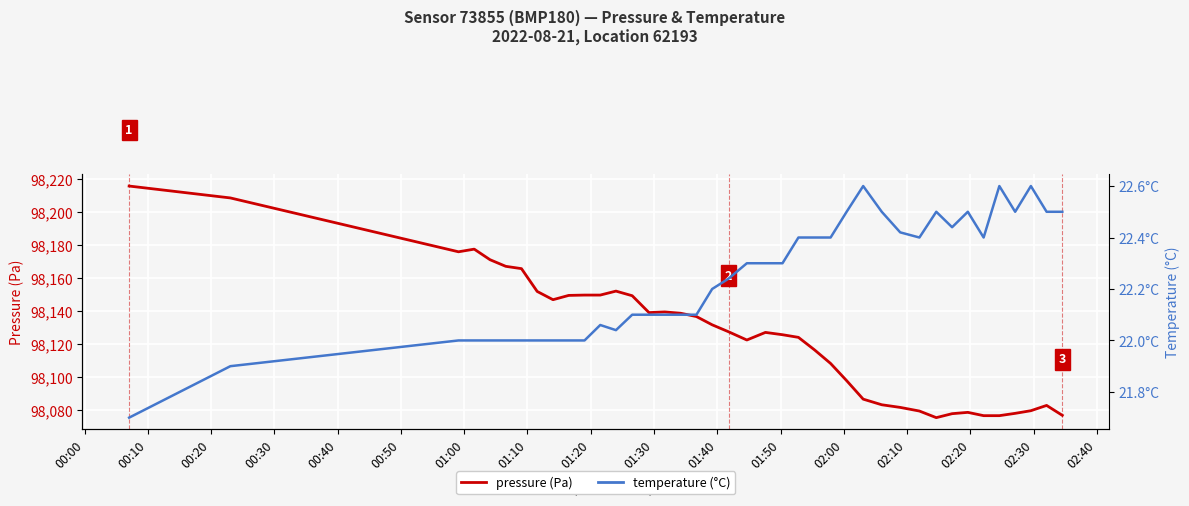

How many interior local peaks does the pressure (Pa) series have?

6